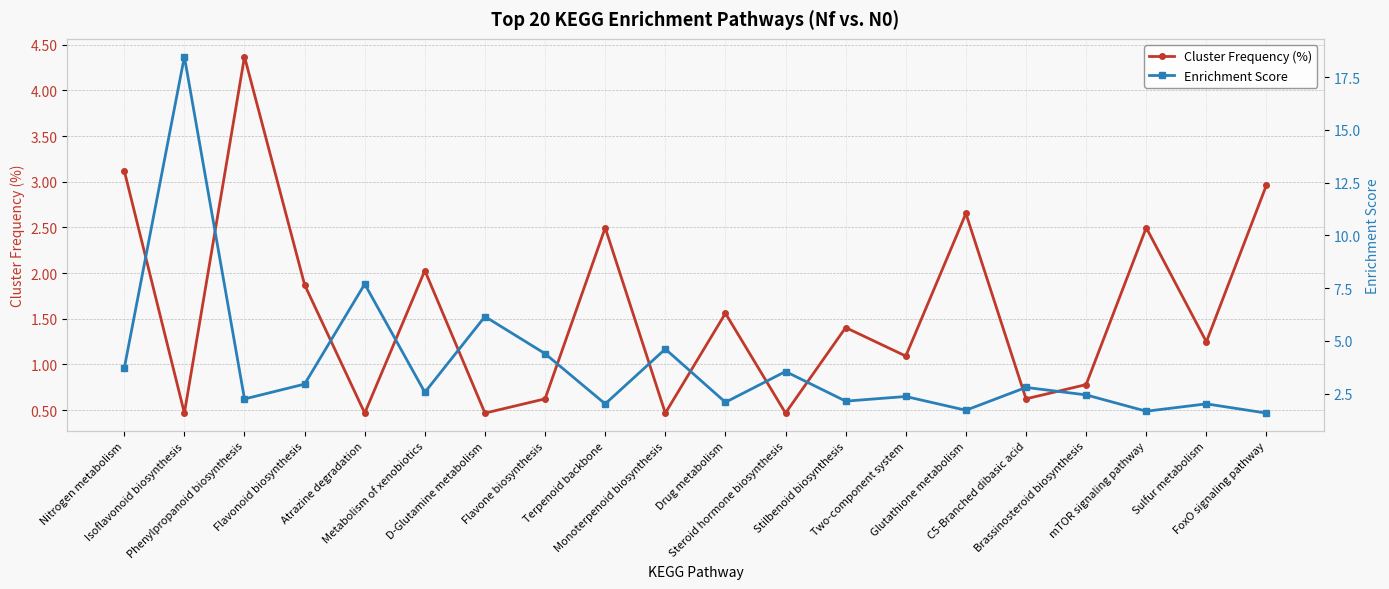

What is the value of the Enrichment Score point at the 14th from the left?

2.4